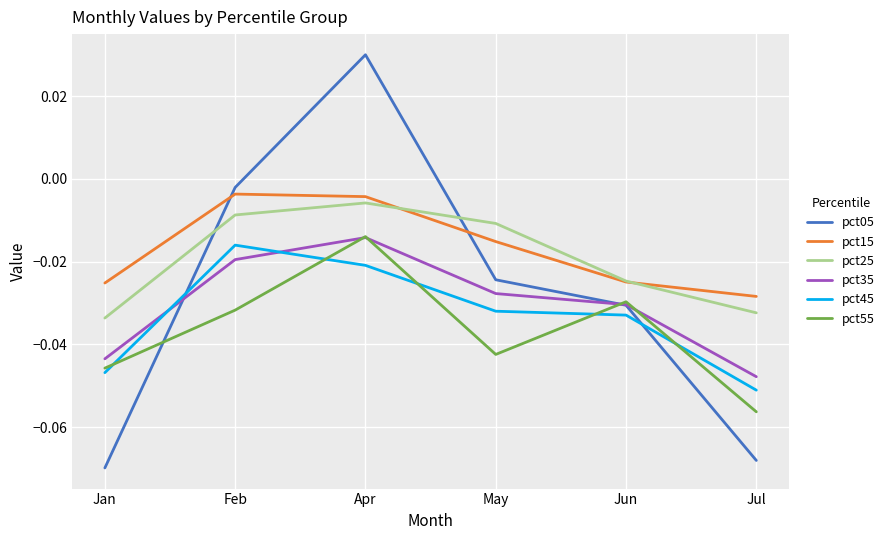

What is the total value across all series at Jul?

-0.3